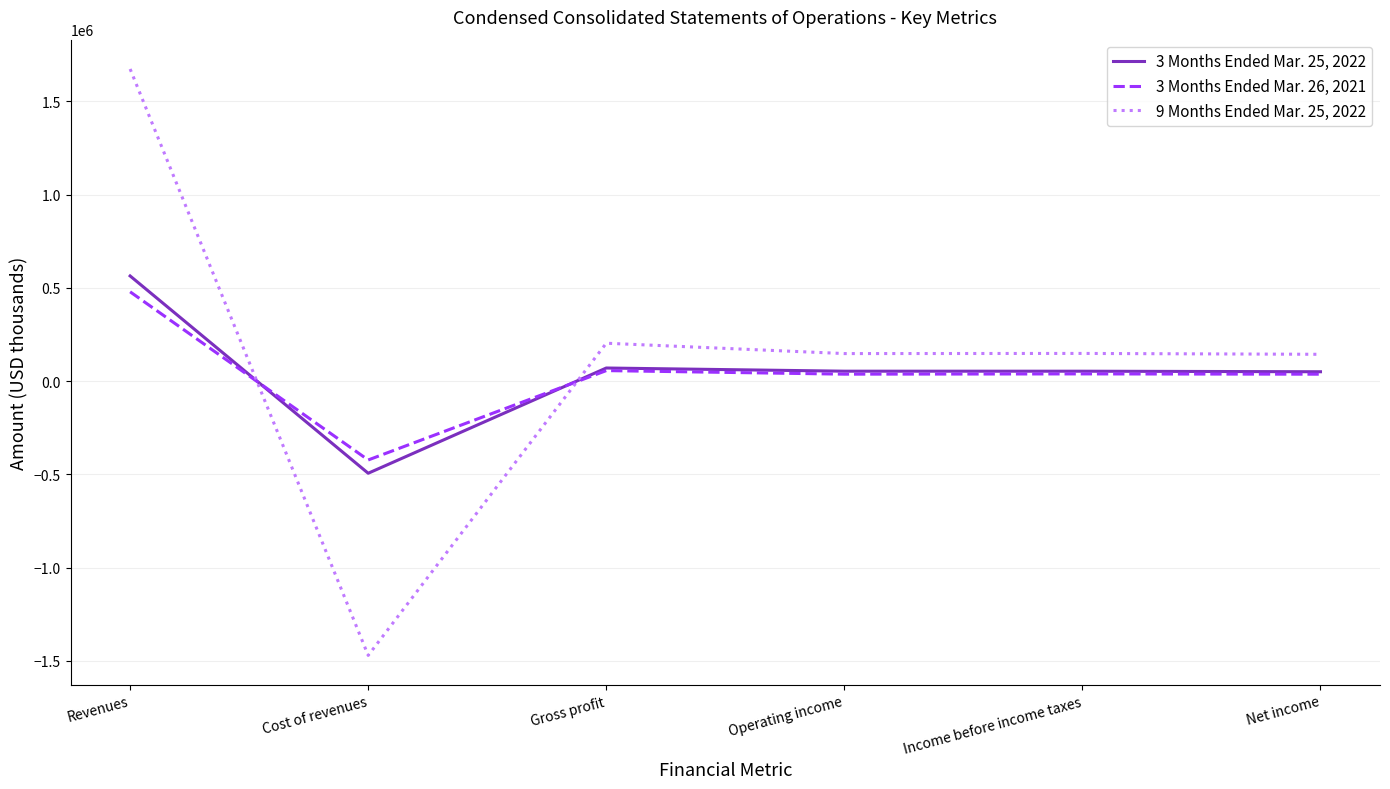

At which category is the sum across all series the highest?

Revenues